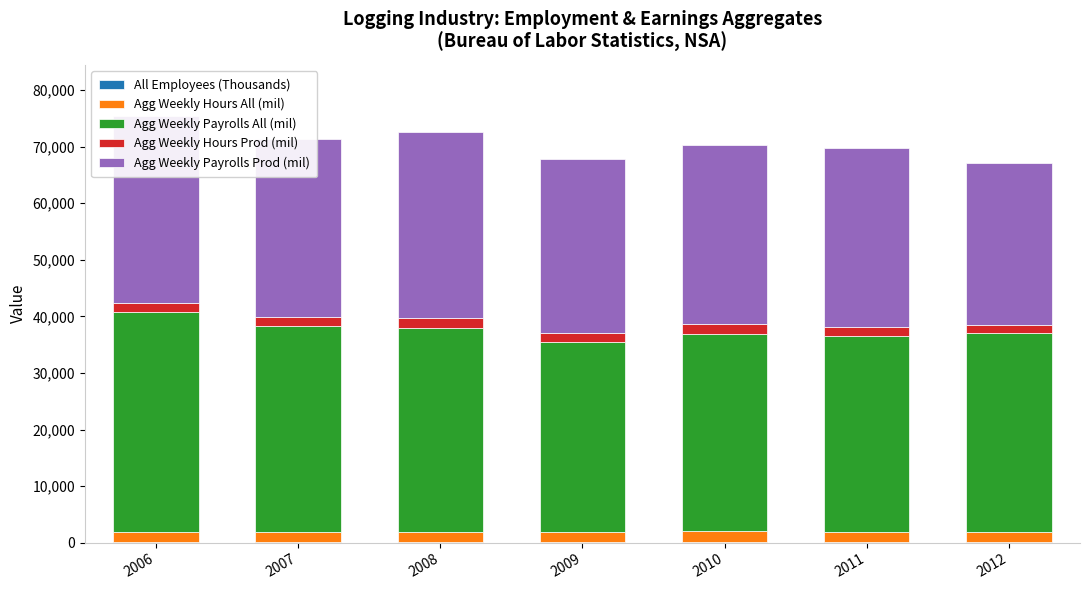

Reading left to right, transcribe all the data shown in this chart.

All Employees (Thousands): 2006=48.2	2007=48.1	2008=47.4	2009=49.1	2010=47.9	2011=47.5	2012=46.1
Agg Weekly Hours All (mil): 2006=1918.0	2007=1872.0	2008=1901.0	2009=1851.0	2010=1930.0	2011=1876.0	2012=1756.0
Agg Weekly Payrolls All (mil): 2006=38782.0	2007=36317.0	2008=36062.0	2009=33503.0	2010=34933.0	2011=34575.0	2012=35225.0
Agg Weekly Hours Prod (mil): 2006=1652.0	2007=1660.0	2008=1705.0	2009=1688.0	2010=1738.0	2011=1681.0	2012=1482.0
Agg Weekly Payrolls Prod (mil): 2006=33023.0	2007=31540.0	2008=32821.0	2009=30772.0	2010=31666.0	2011=31536.0	2012=28662.0